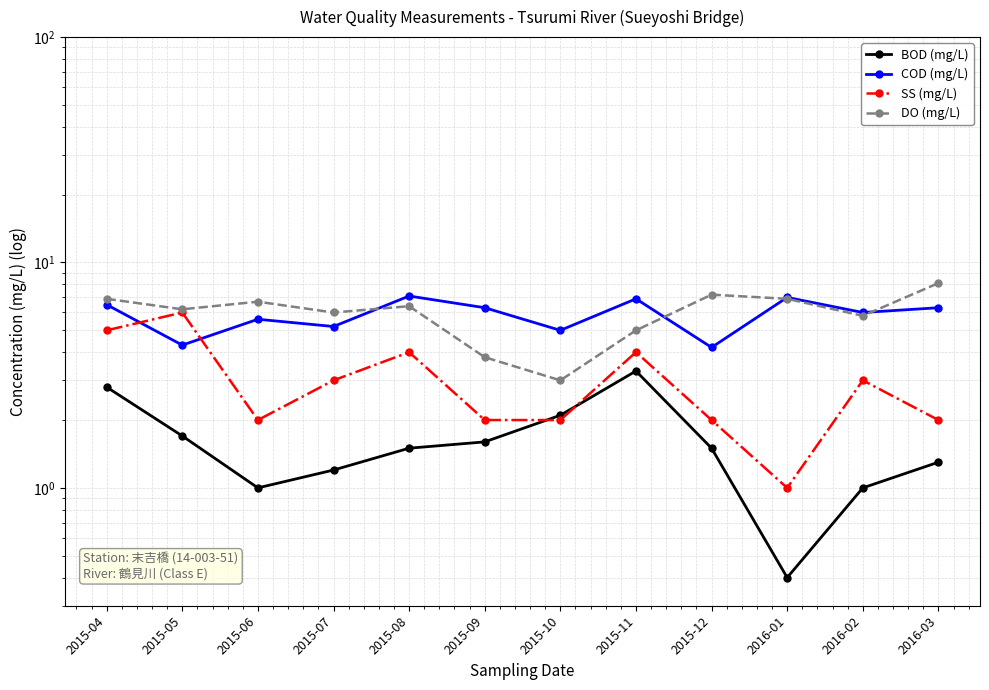

What is the highest value of the SS (mg/L) series?

6.0